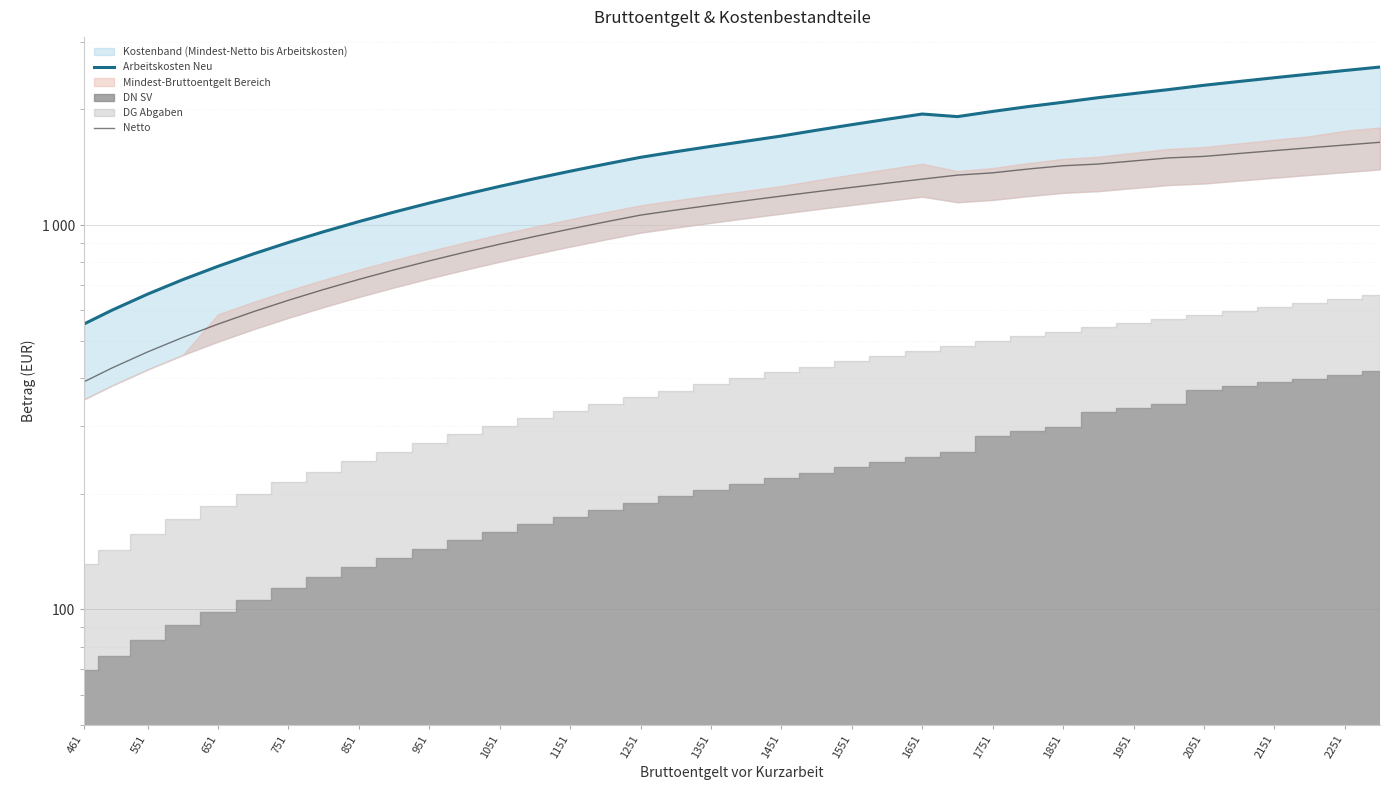

True or false: Arbeitskosten Neu and Netto intersect in this chart.

False